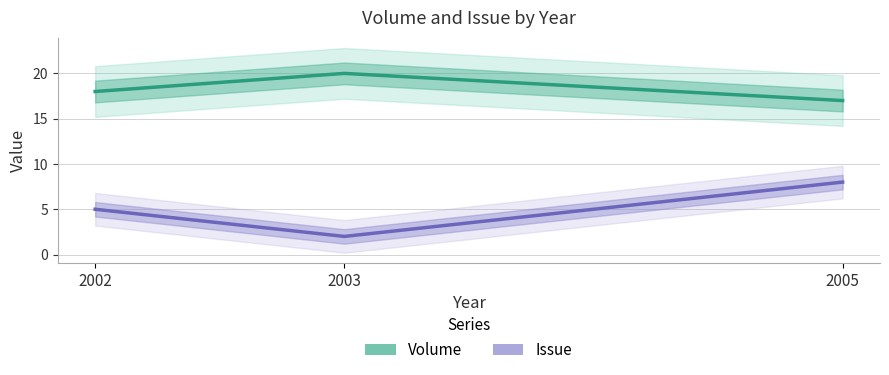

What is the total value across all series at 2005?

25